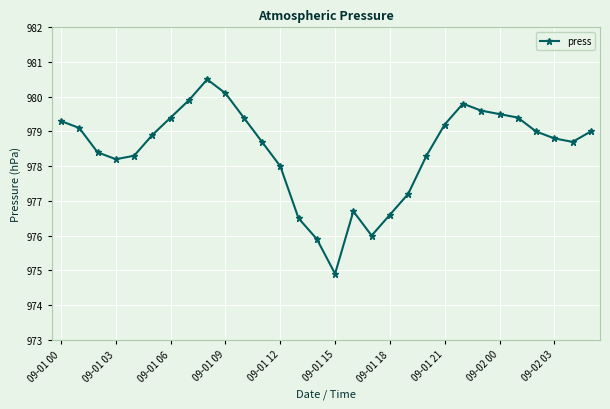

What is the difference between the maximum and minimum values?

5.6